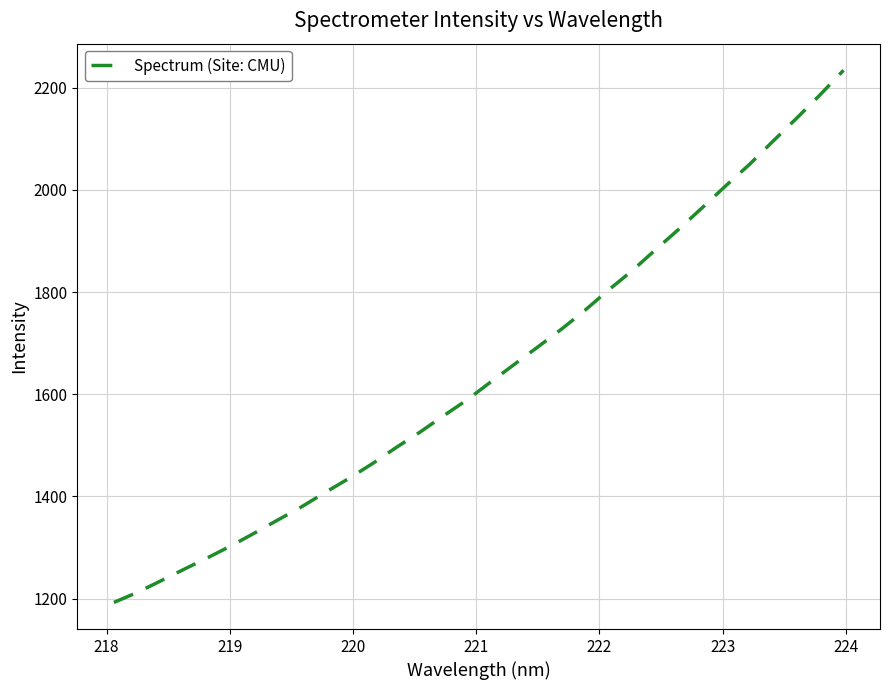

What is the smallest value displayed?

1192.5